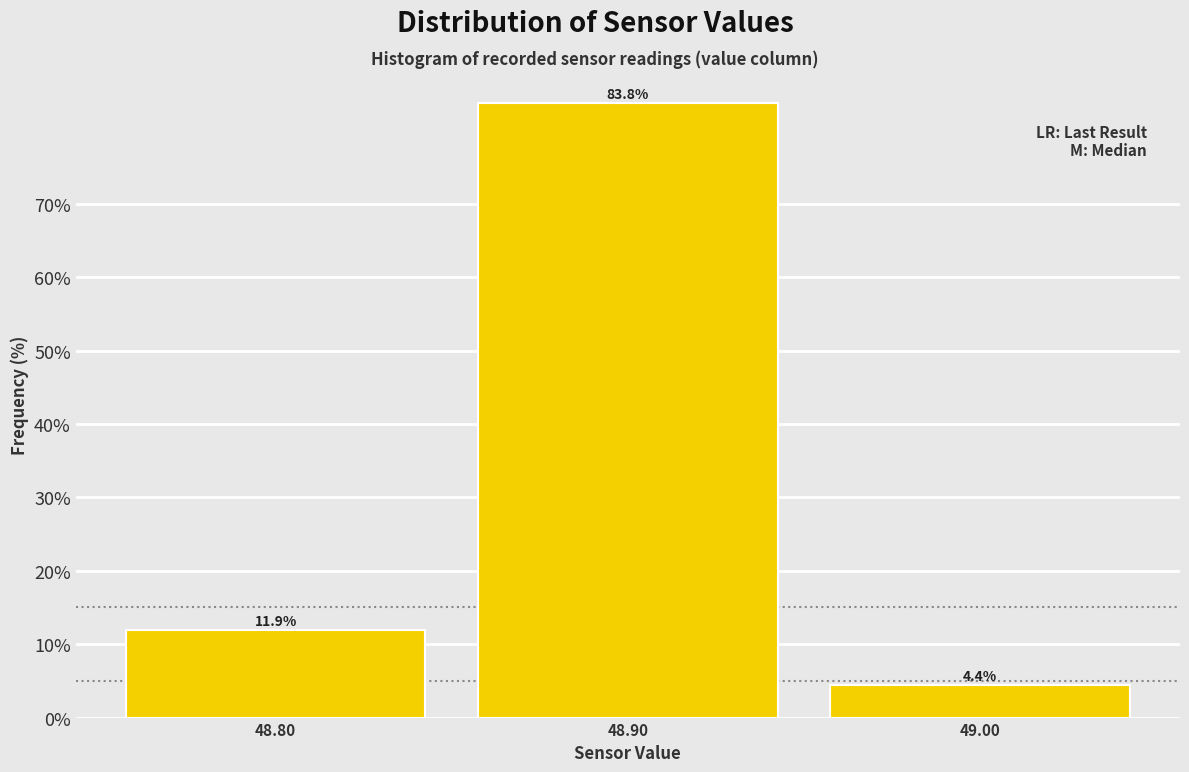

Which range on the x-axis has the tallest bar?

48.85 to 48.95